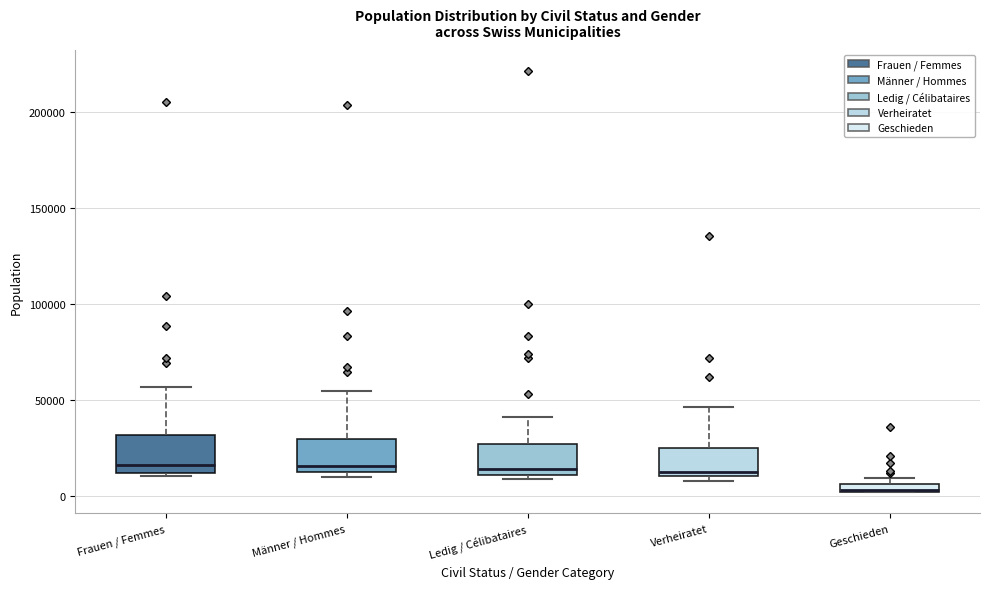

Where is the lower edge of the box for Verheiratet on the y-axis? The values are not printed on the chart, so give them approximately, as read against the axis.

10000